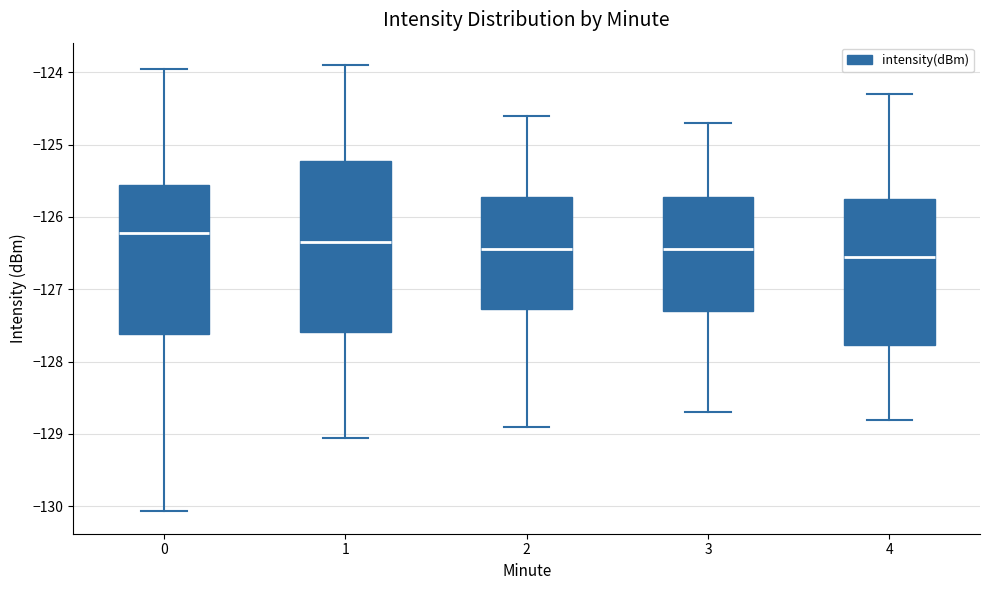

Where does the median line of the box at x = 4 sit on the y-axis? The values are not printed on the chart, so give them approximately, as read against the axis.

-126.5